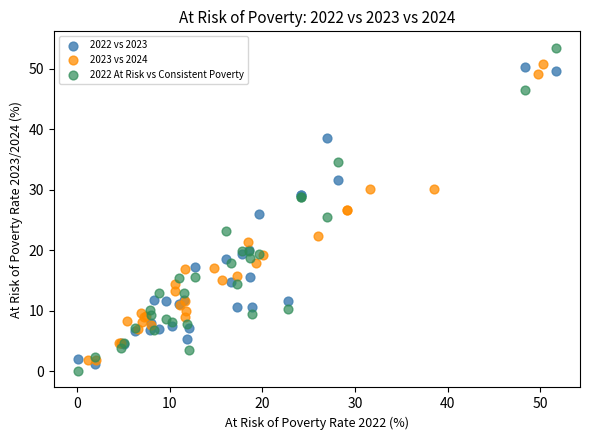

Which series has the widest spread of Y values?

2022 At Risk vs Consistent Poverty